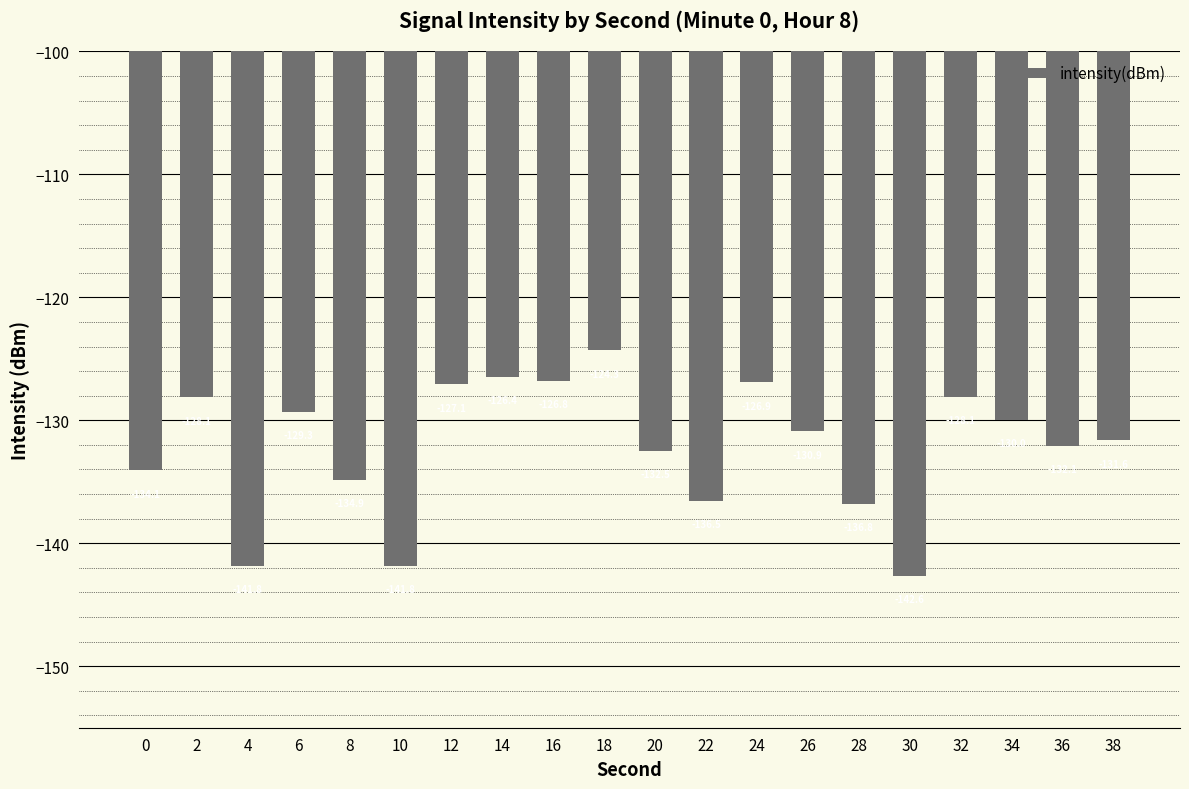

Does the chart contain stacked bars?

No